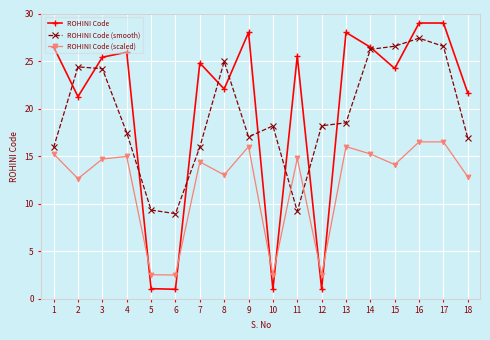

True or false: ROHINI Code (smooth) has more than 2 interior local peaks.

True